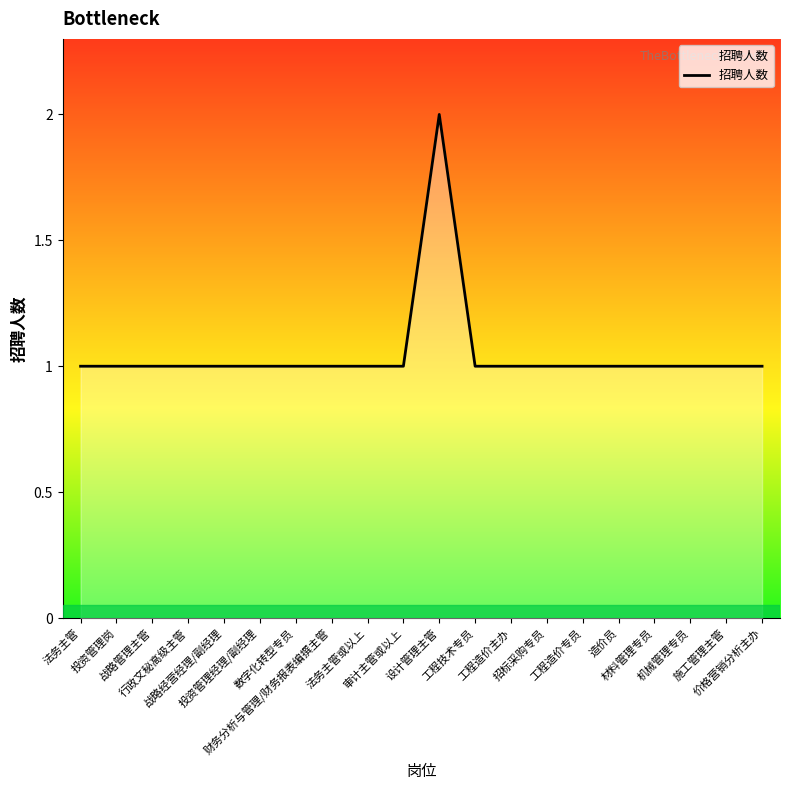

Which category has the highest value across all series?

设计管理主管